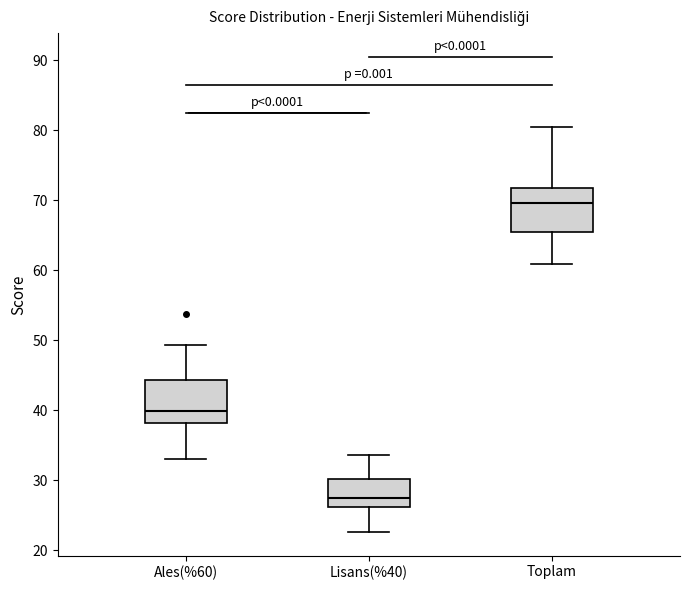

Where does the median line of the box for Lisans(%40) sit on the y-axis? The values are not printed on the chart, so give them approximately, as read against the axis.

27